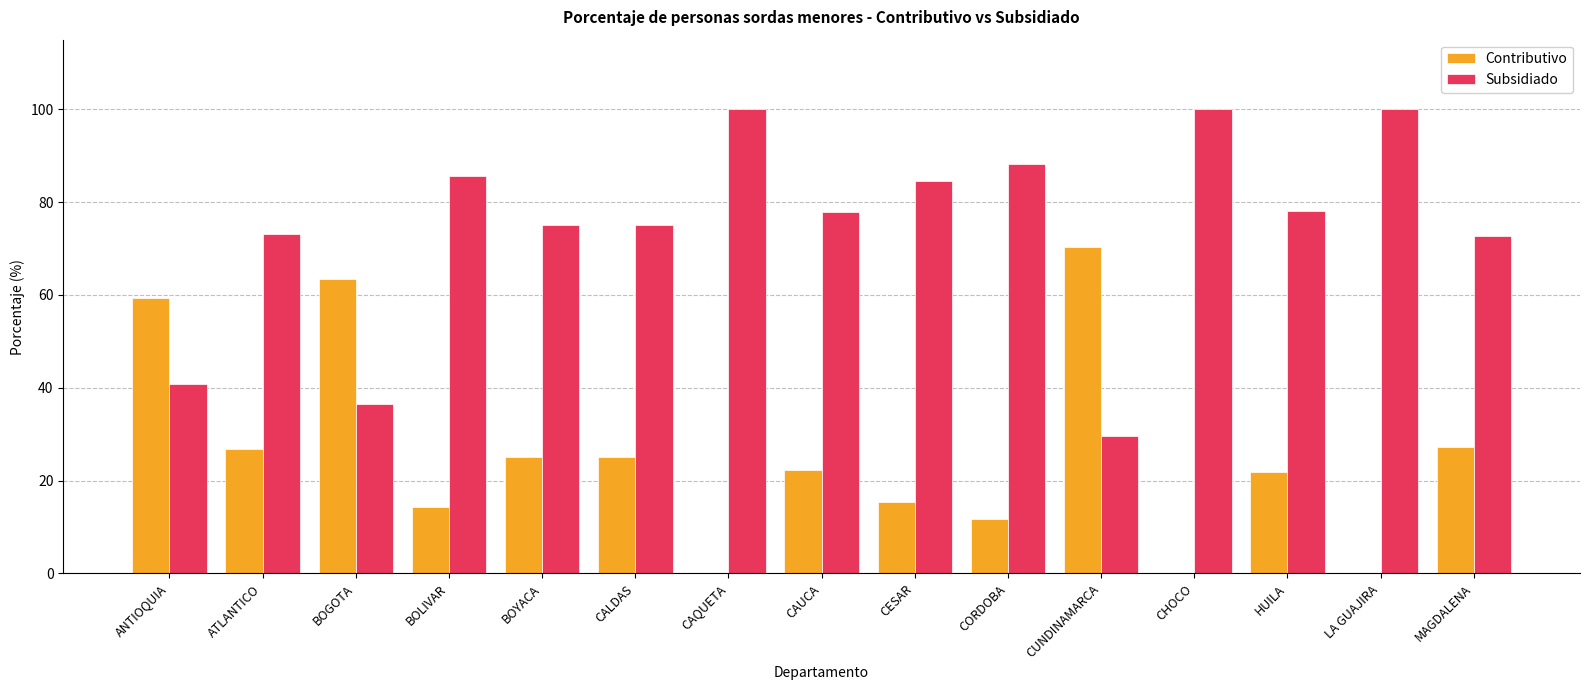

Is the value of Contributivo at CORDOBA greater than the value of Subsidiado at LA GUAJIRA?

No